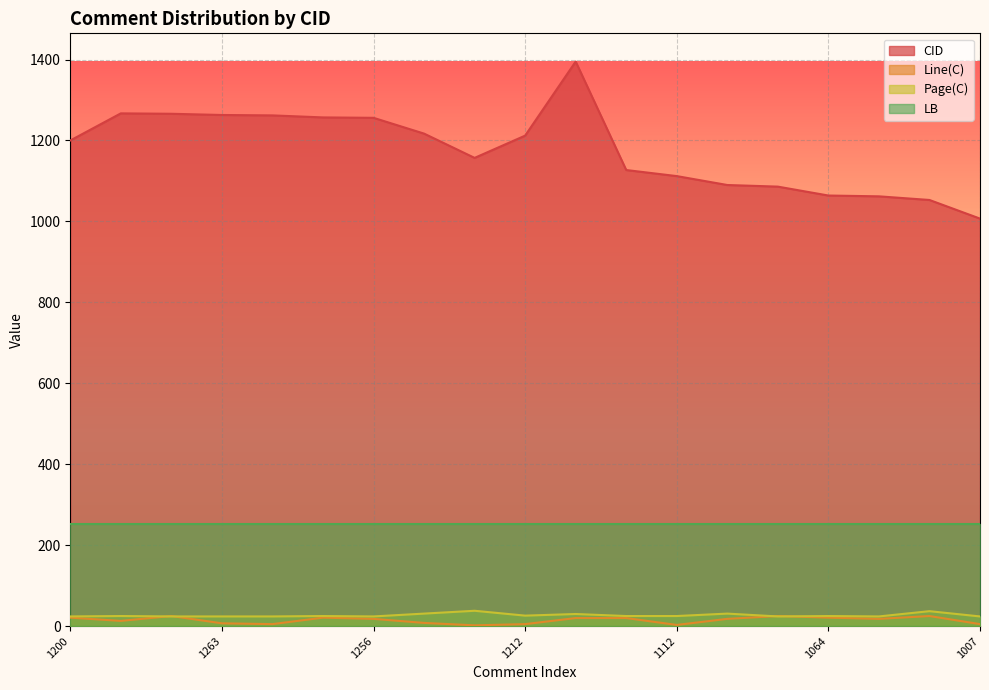

What is the spread (max minus min) of values at 1157?

1155